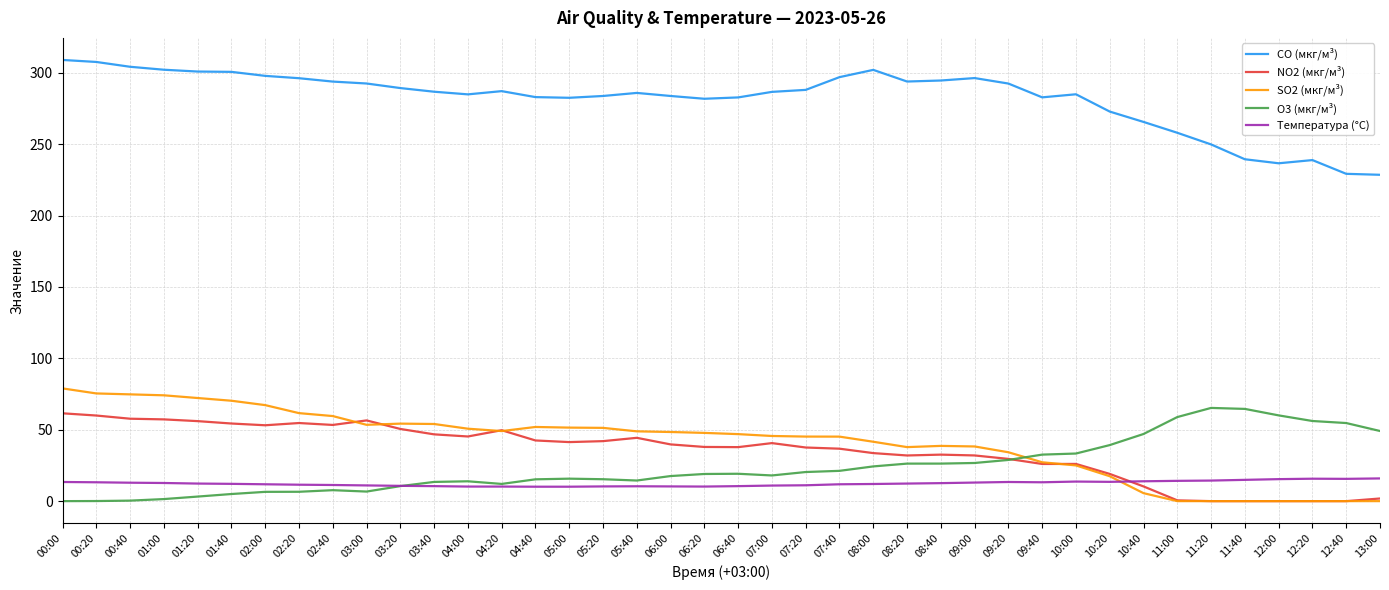

What is the highest value of the CO (мкг/м³) series?

308.9